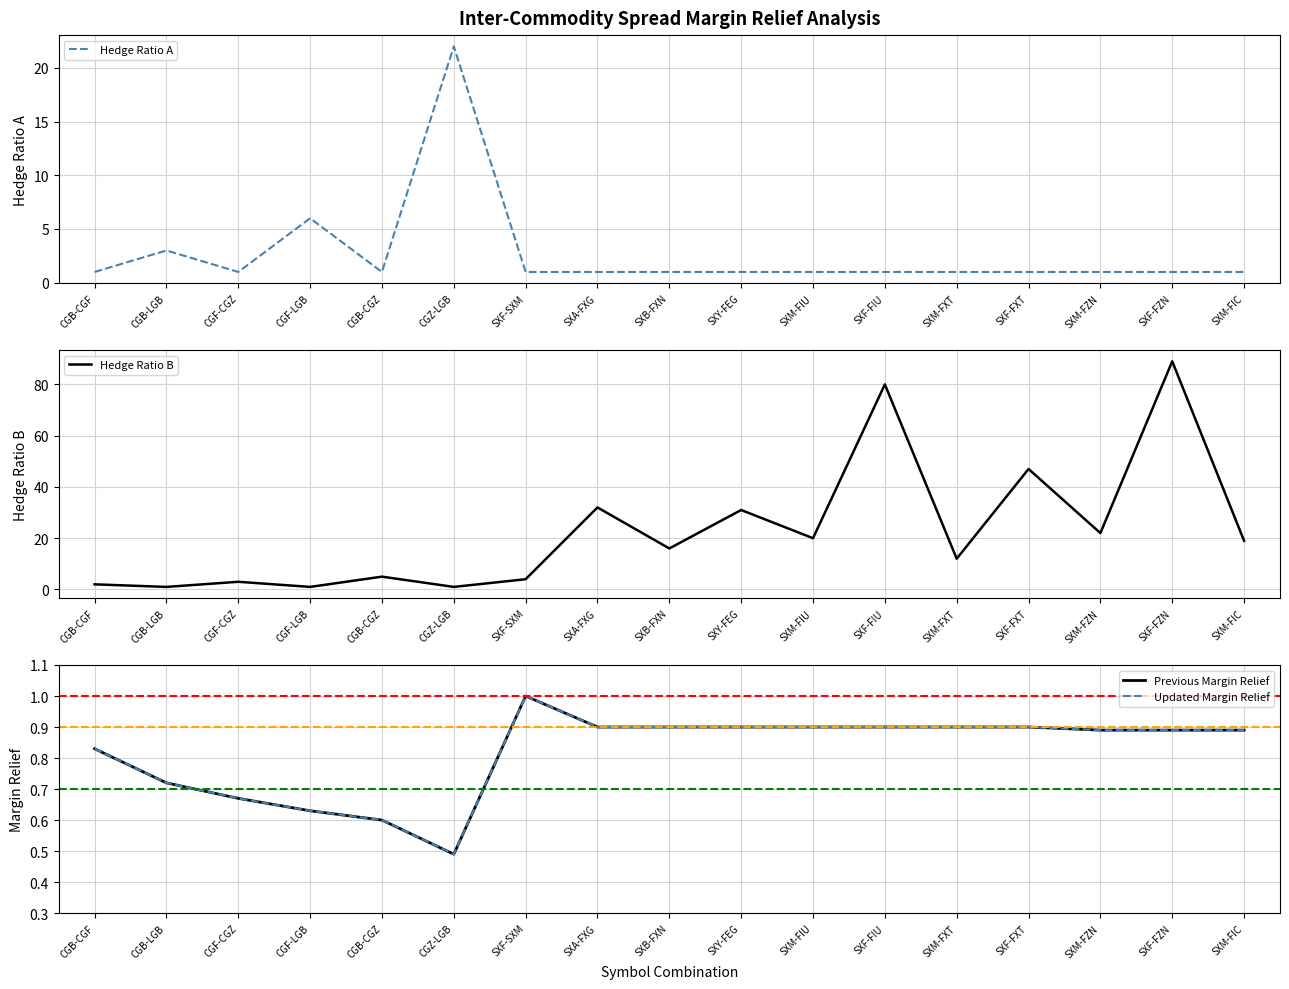

What is the label of the 5th point from the left?

CGB-CGZ